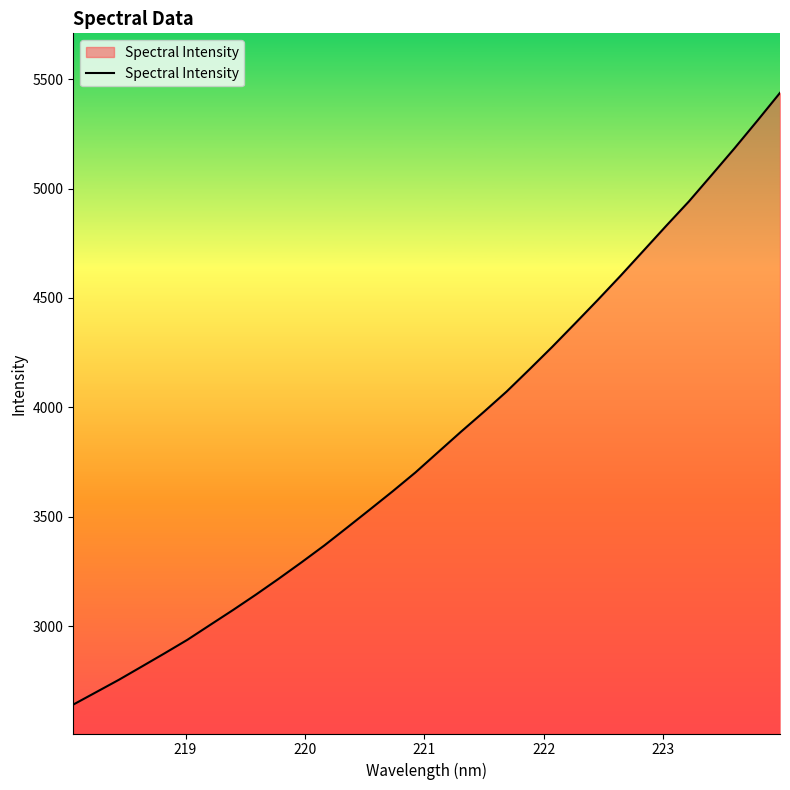

What is the sum of all values?

123281.8